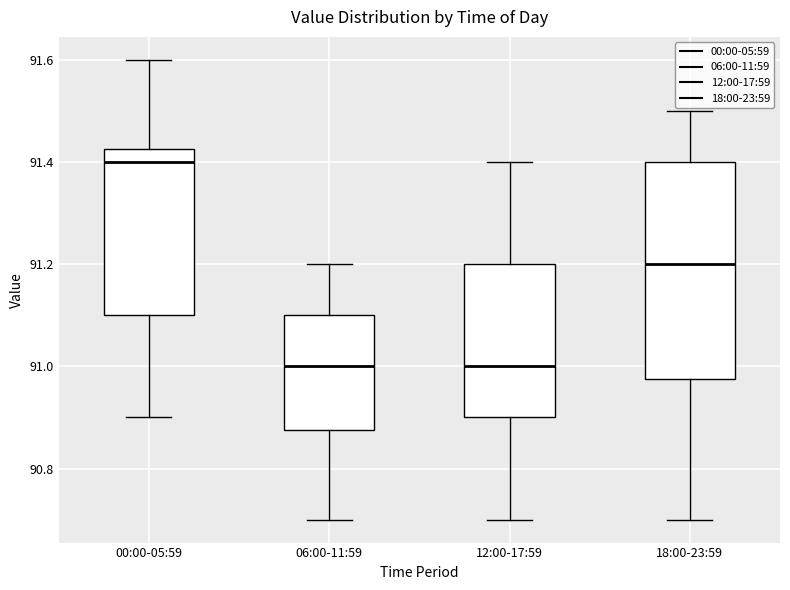

Which box is the tallest, from its lower edge to its upper edge?

18:00-23:59